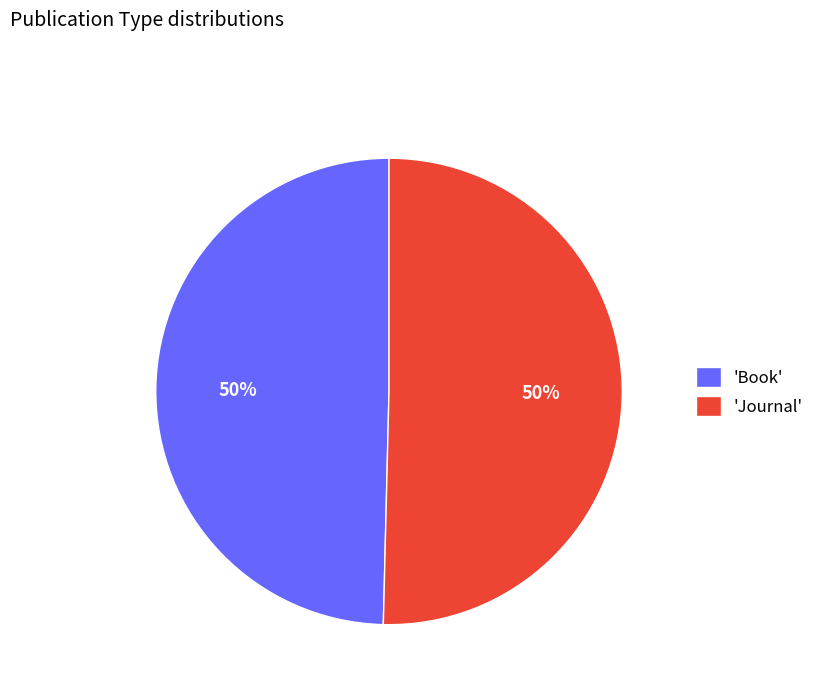

What is the ratio of the value at 'Journal' to the value at 'Book'?

1.0